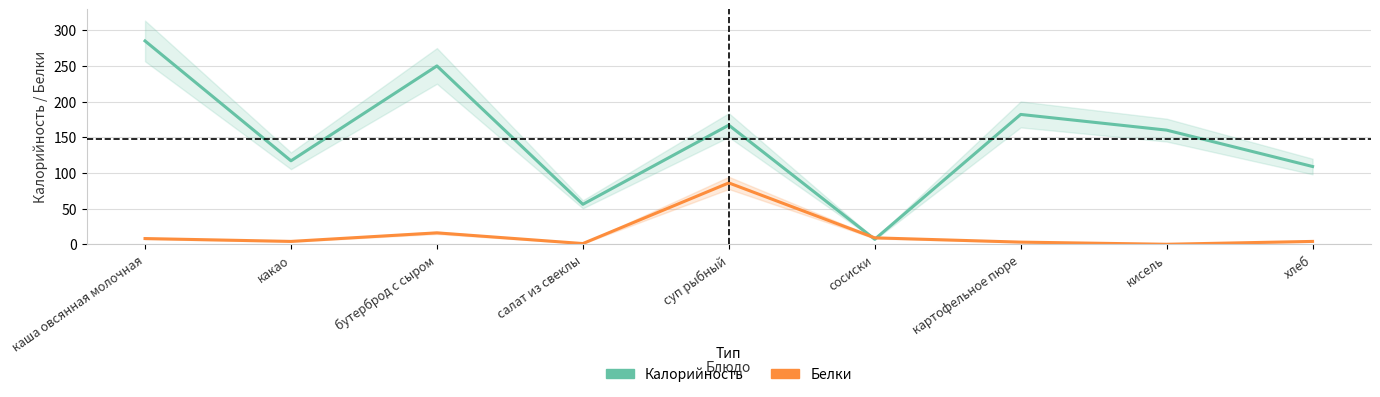

Is it true that Калорийность equals 285 at каша овсянная молочная?

True